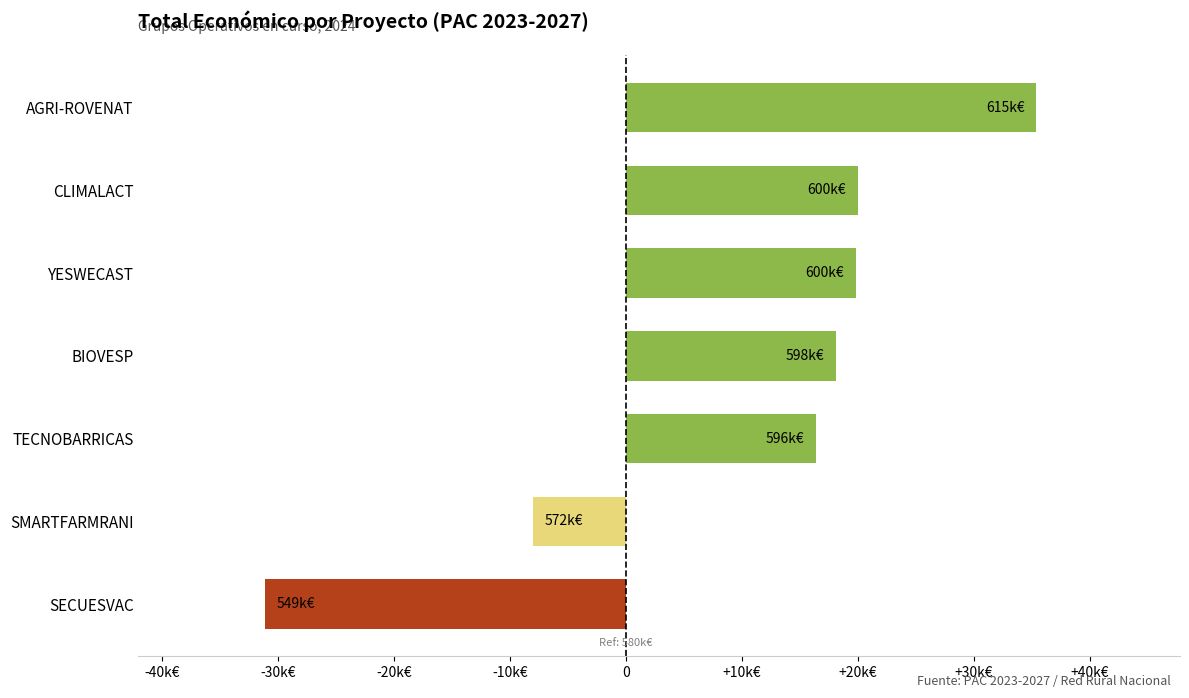

What is the maximum value shown in the chart?

35375